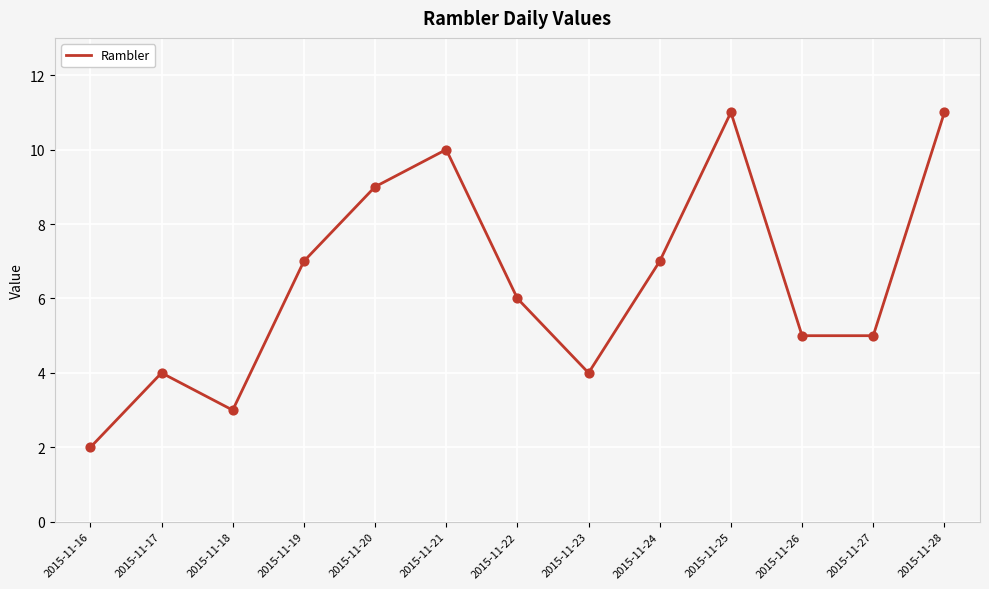

What is the change in value from 2015-11-21 to 2015-11-26?

-5